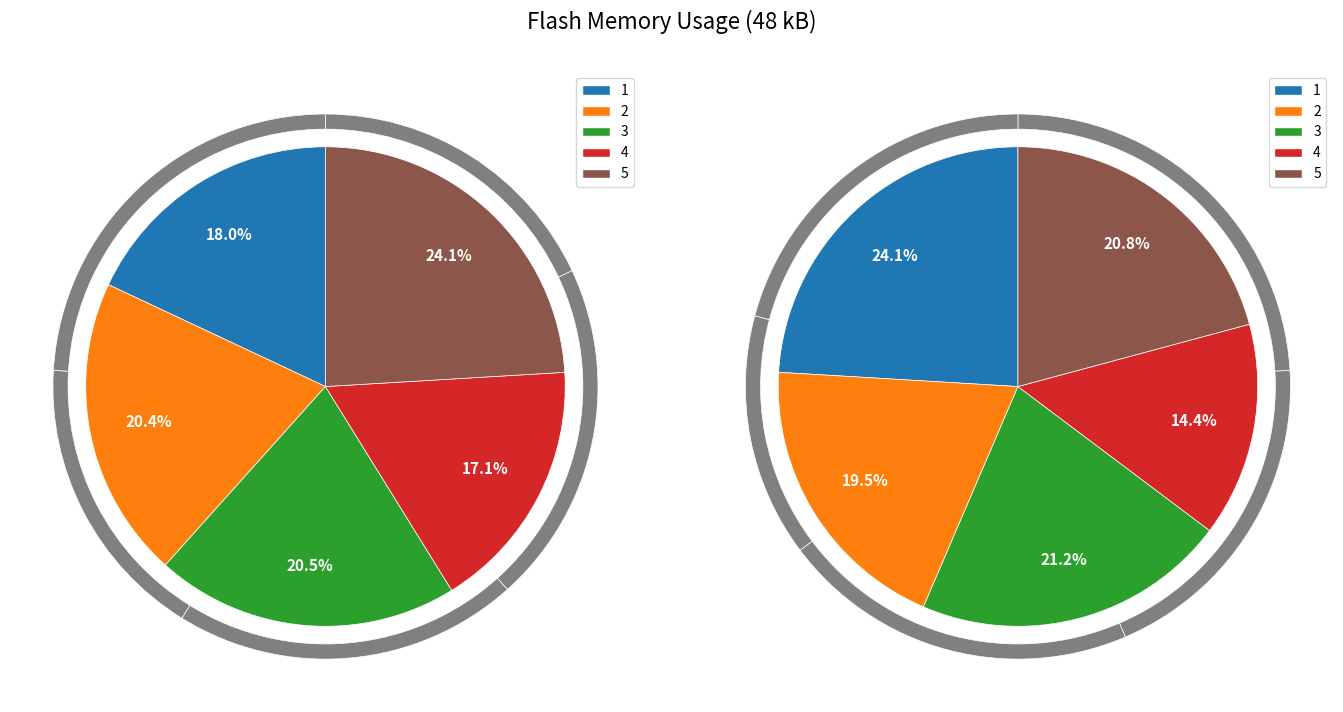

To the nearest percent, what is the difference between the largest and smallest slice percentages?

10%